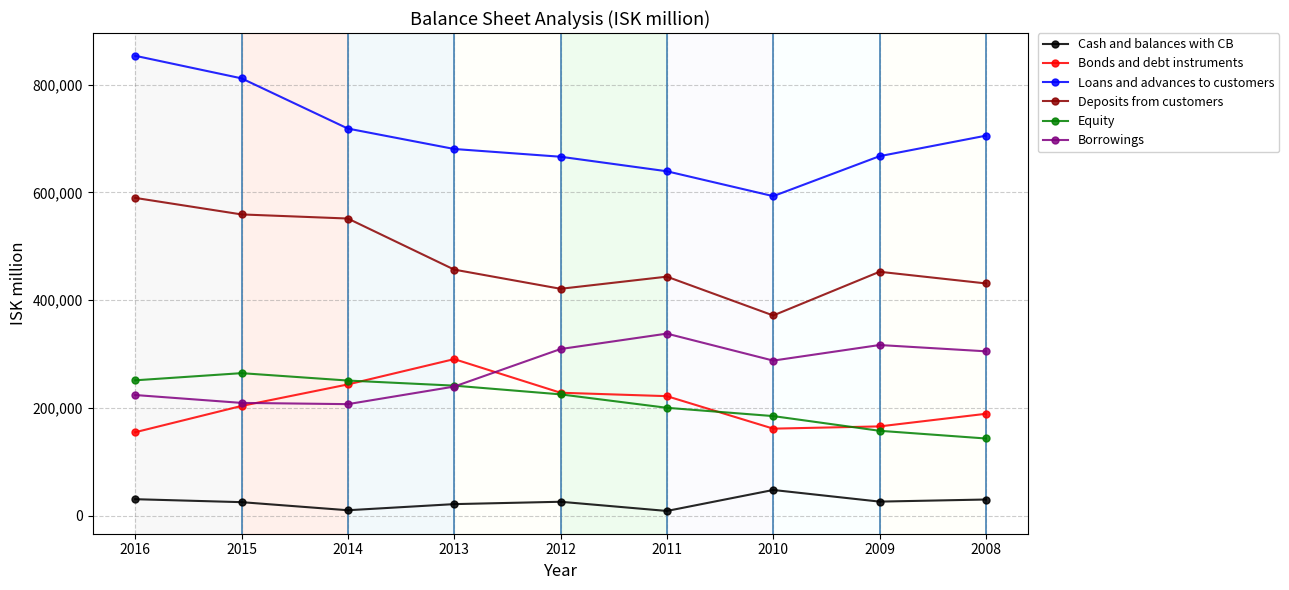

How many data points in Cash and balances with CB are less than 25898?

4